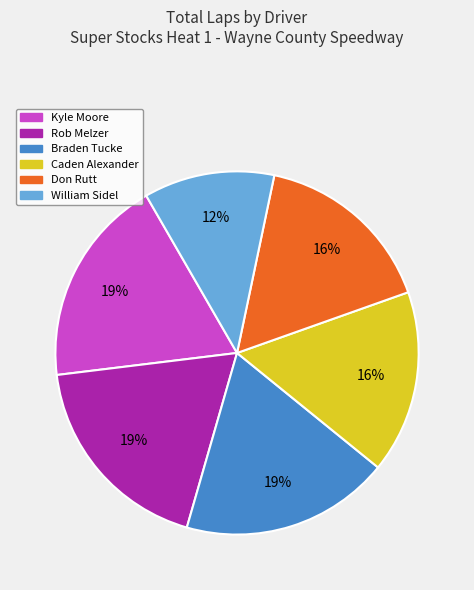

How many slices are in this pie chart?

6